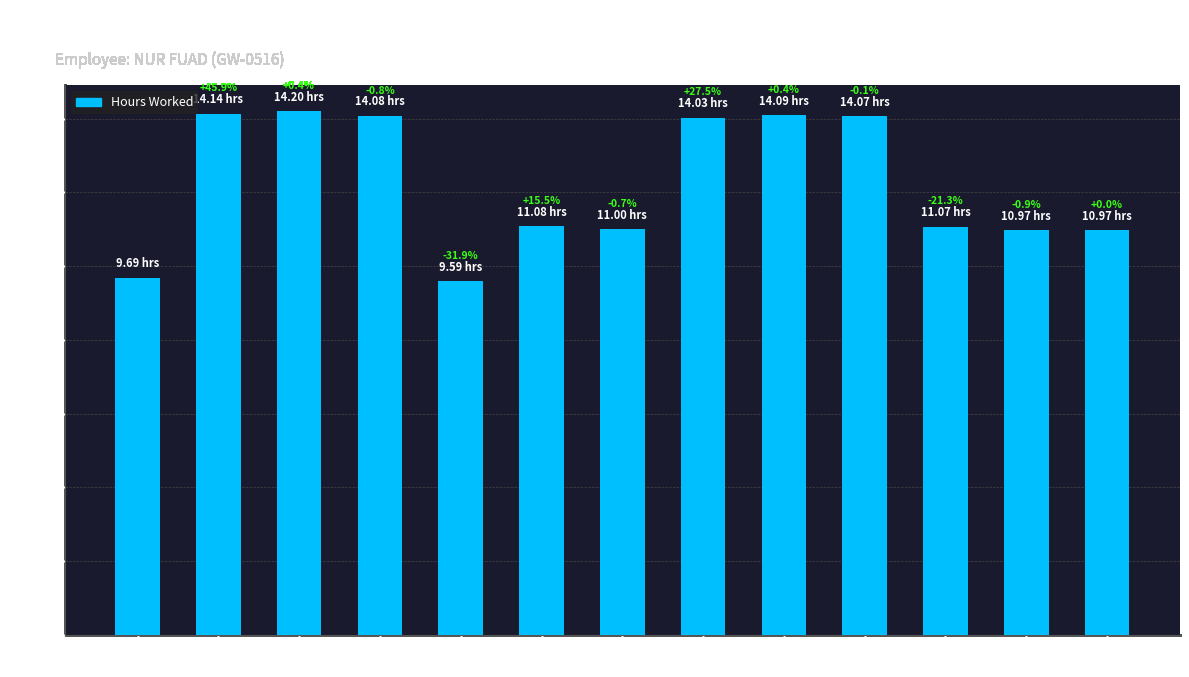

What is the difference between the second highest and minimum values?

4.6